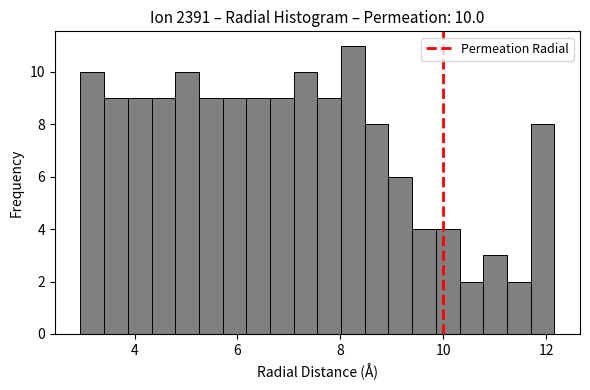

Read against the x-axis, roughly where is the centre of the tallest bar?

8.2